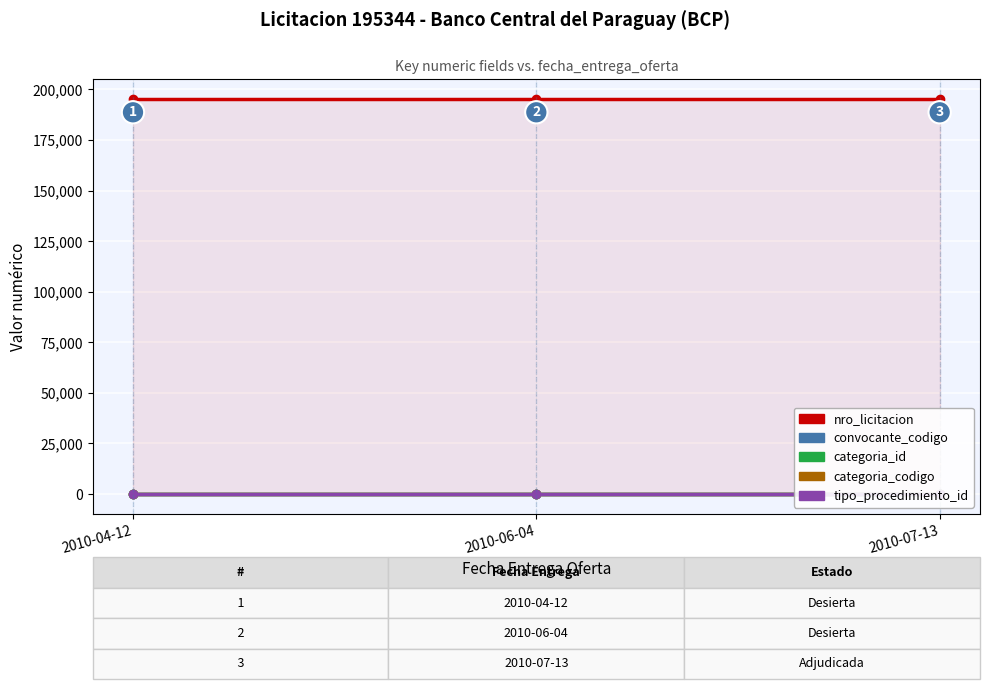

What position from the right is 2010-04-12?

3